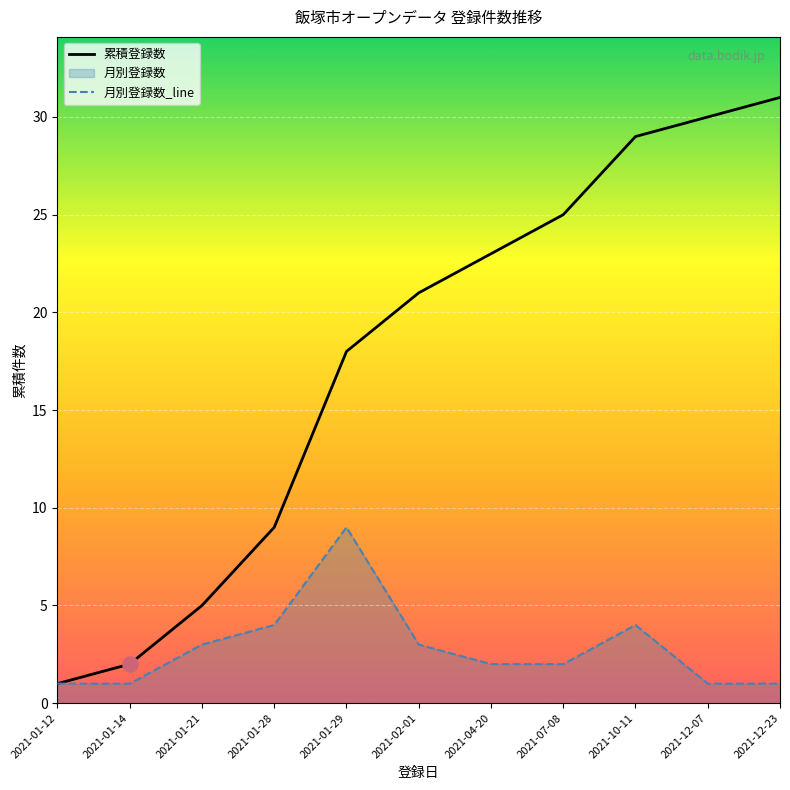

What is the total value across all series at 2021-12-07?

31